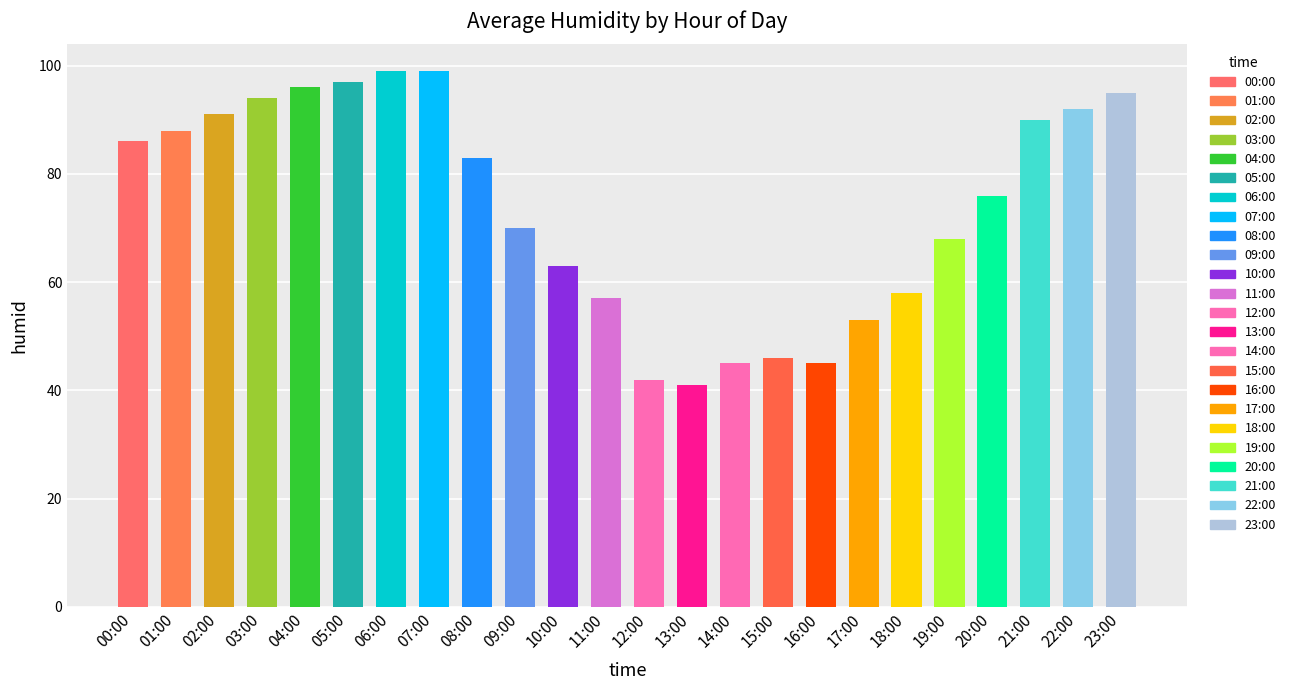

Approximately how many times larger is the value at 20:00 compared to 05:00?

0.8